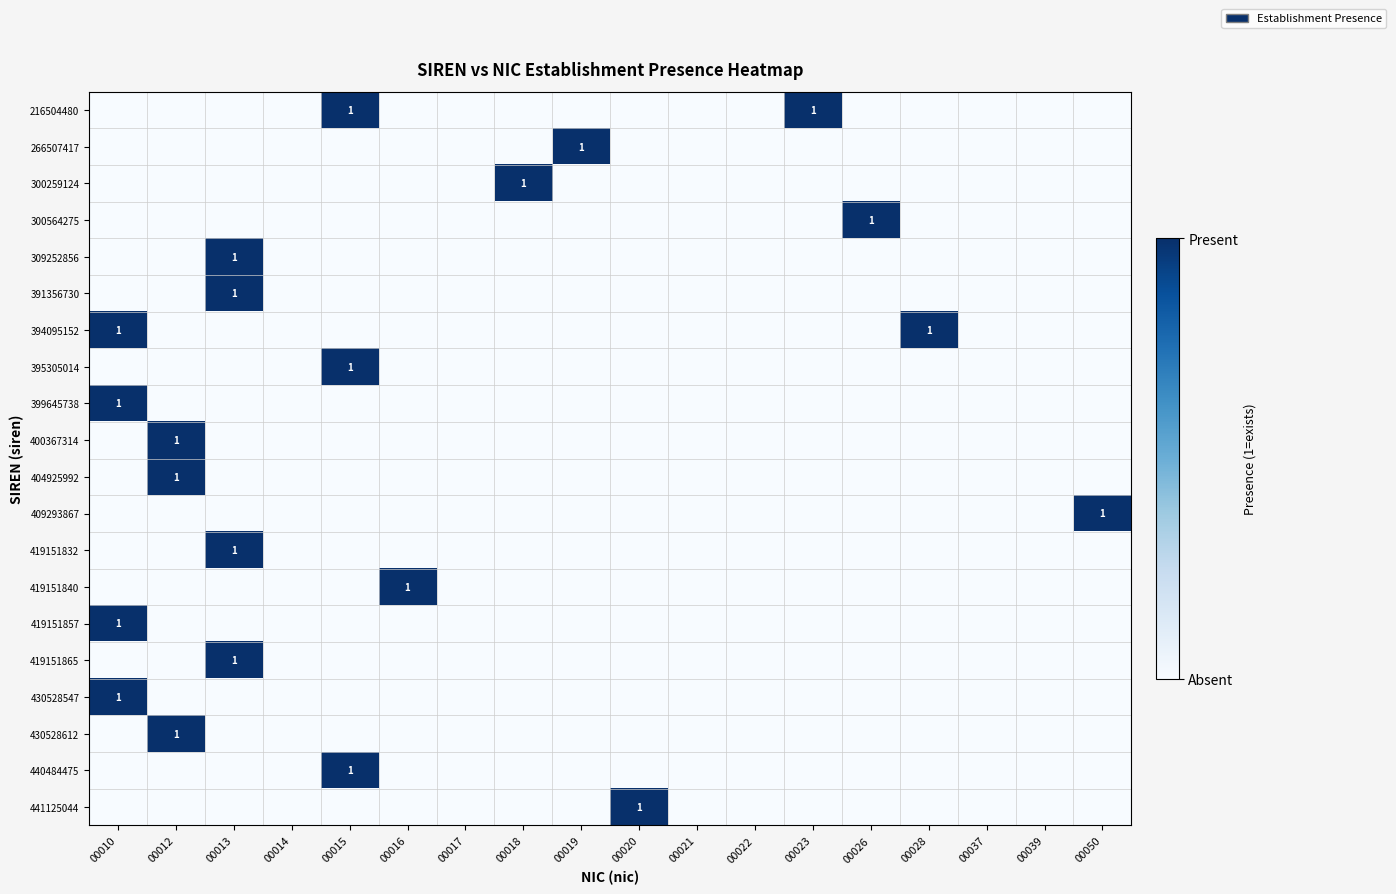

Which series has the widest spread of values?

216504480